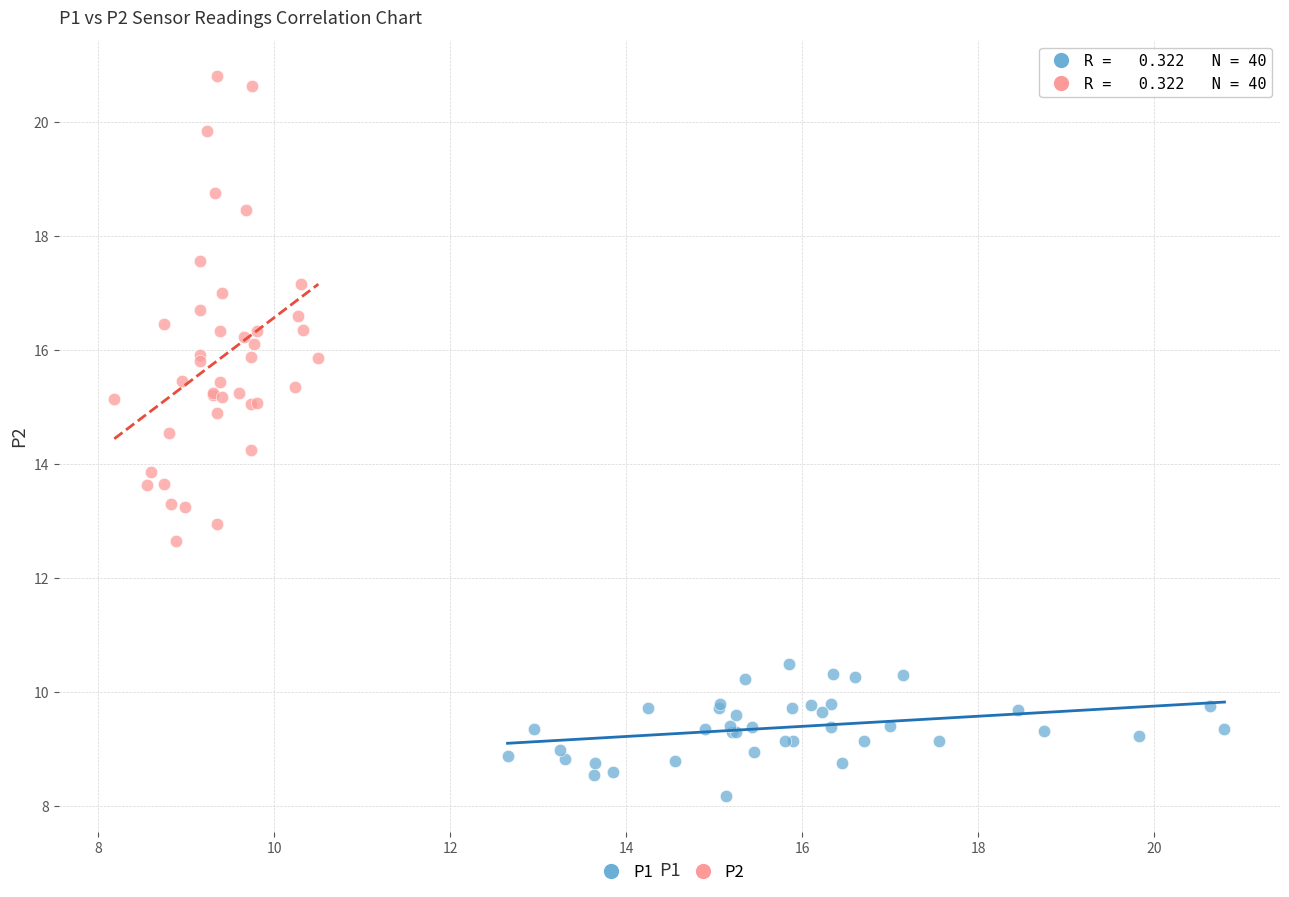

Which series has the widest spread of Y values?

P2